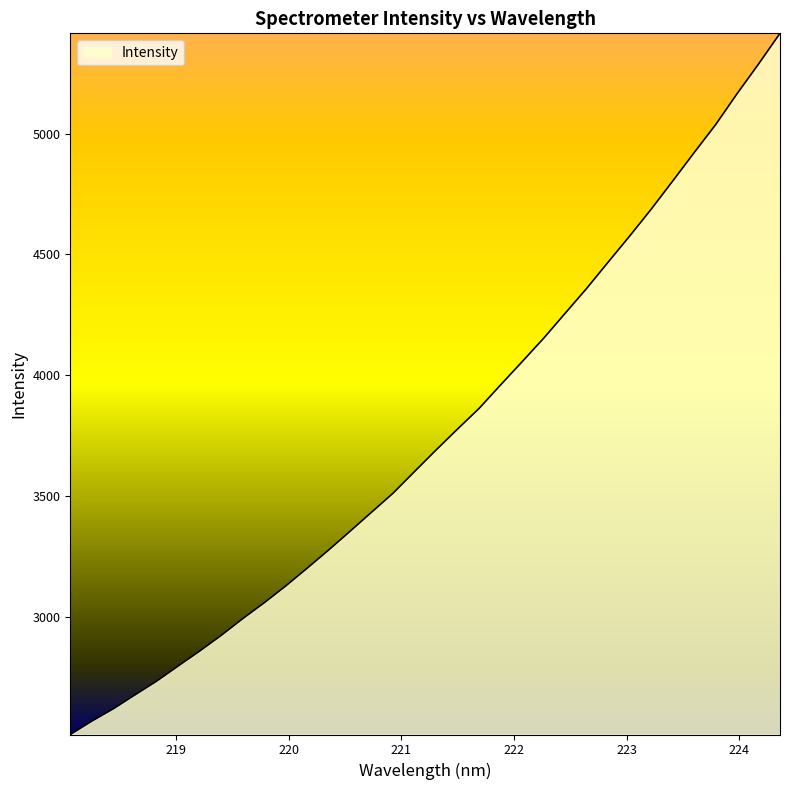

What is the difference between the maximum and minimum values?

2904.0